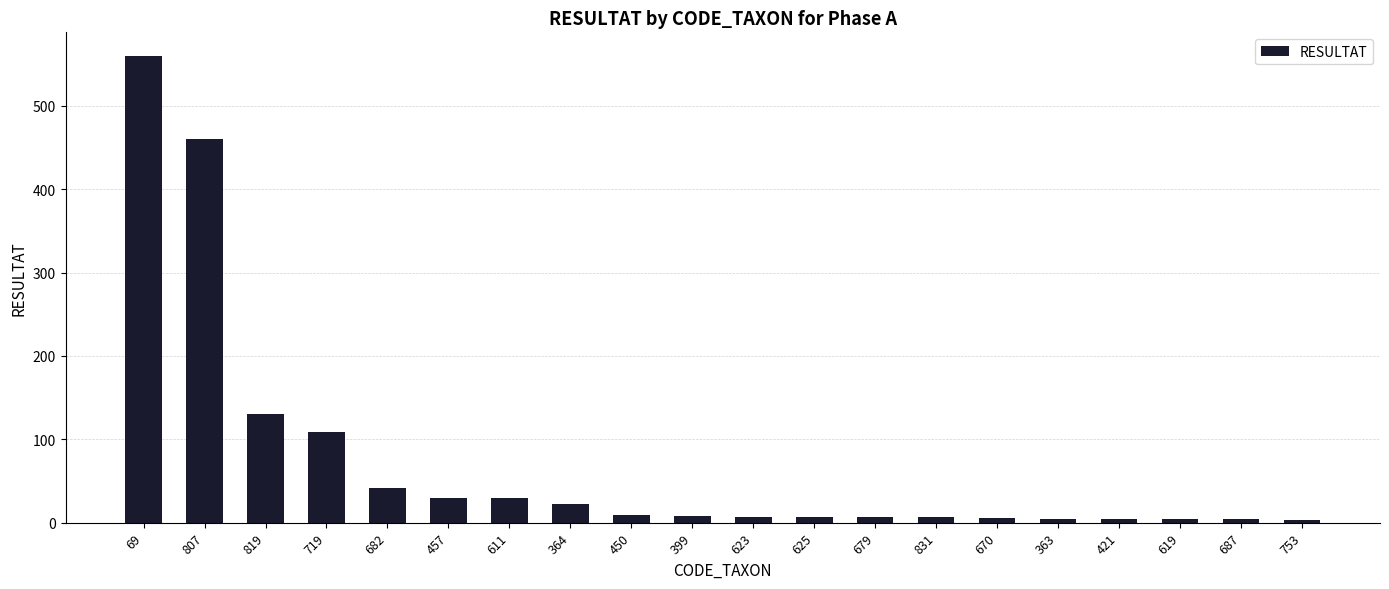

At which label does the data first exceed 8?

69